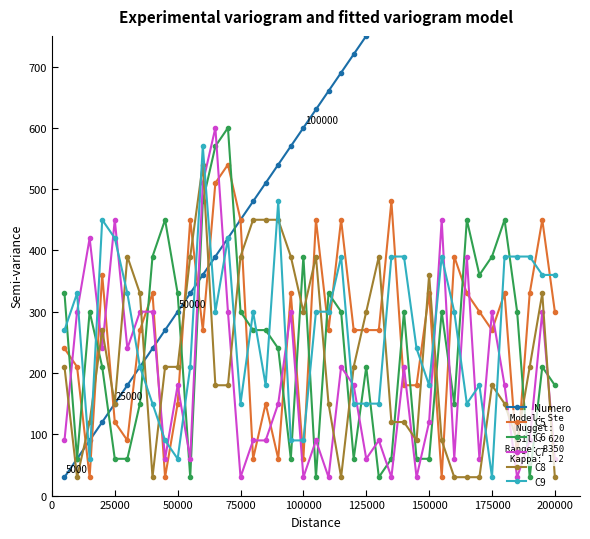

What is the sum of all C6 values?

9810